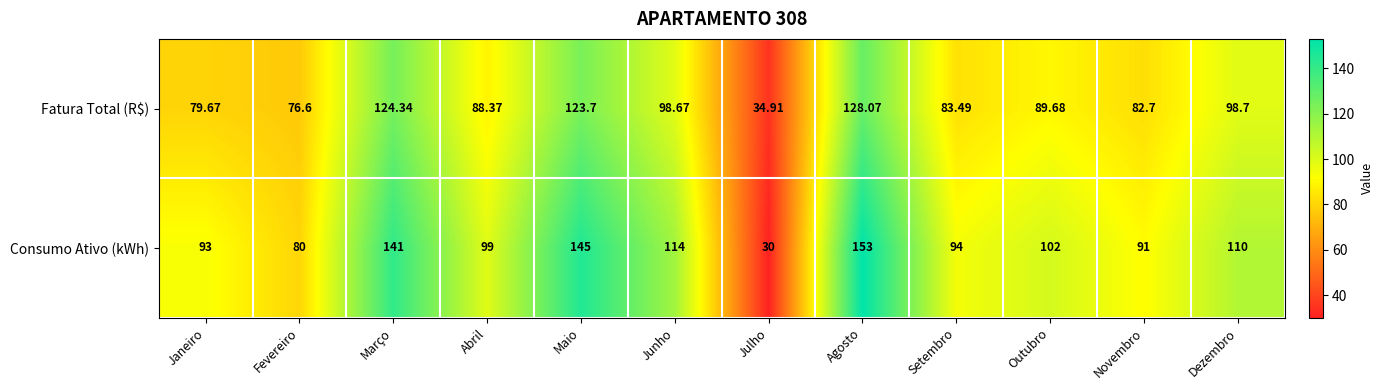

Which series has the largest range (max minus min)?

Consumo Ativo (kWh)